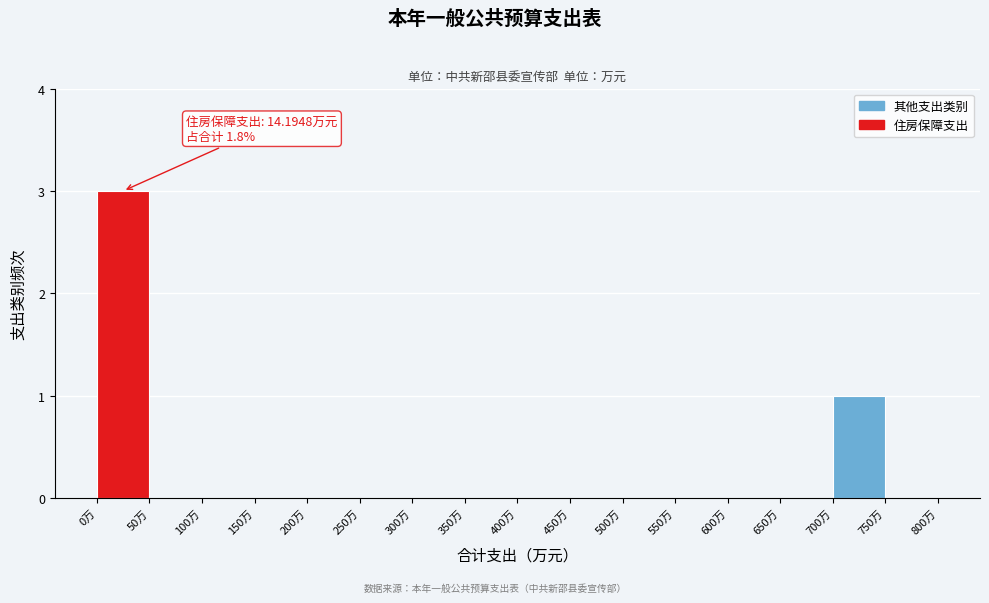

Which range on the x-axis has the tallest bar?

0 to 50